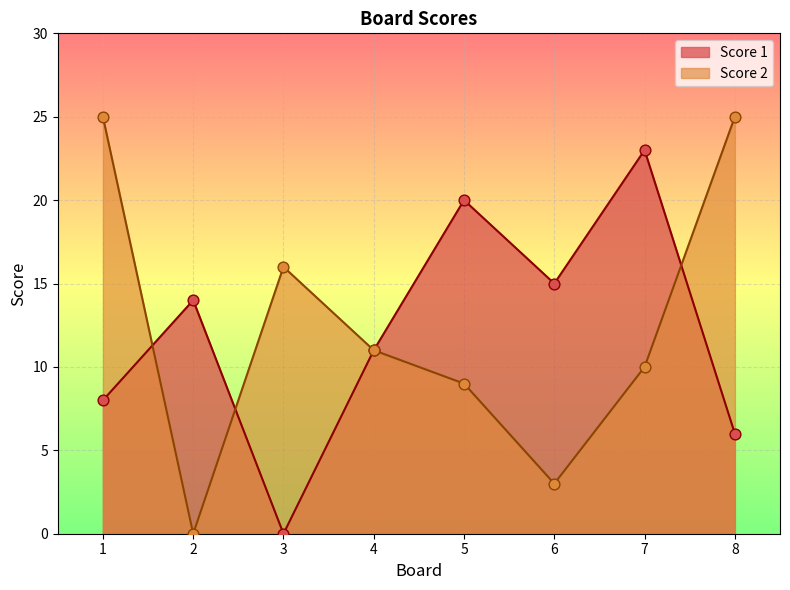

What are all the series names shown in the legend?

Score 1, Score 2